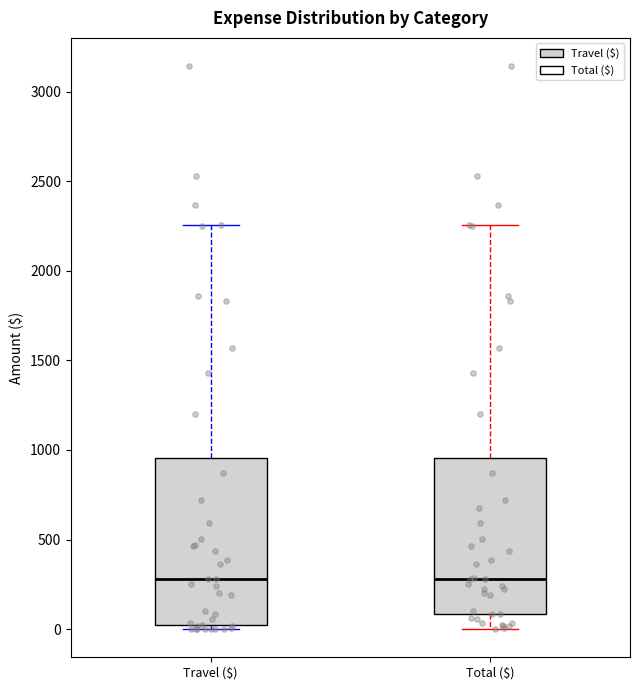

Reading left to right, read every box against the y-axis: the position of its median line, the range the box covers, and the ends of its whiskers. The values are not printed on the chart, so give them approximately, as read against the axis.

Travel ($): median 300, box 0 to 950, whiskers 0 (just below the box's lower edge) to 2250
Total ($): median 300, box 100 to 950, whiskers 0 to 2250